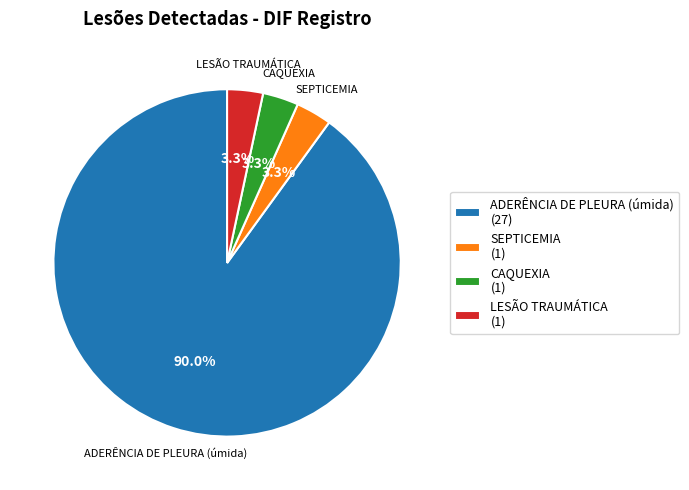

Does ADERÊNCIA DE PLEURA (úmida) represent more than half of the total?

Yes